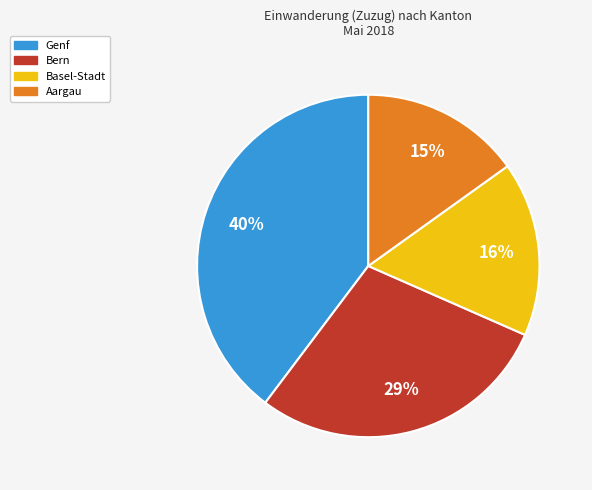

To the nearest percent, what is the average slice percentage?

25%